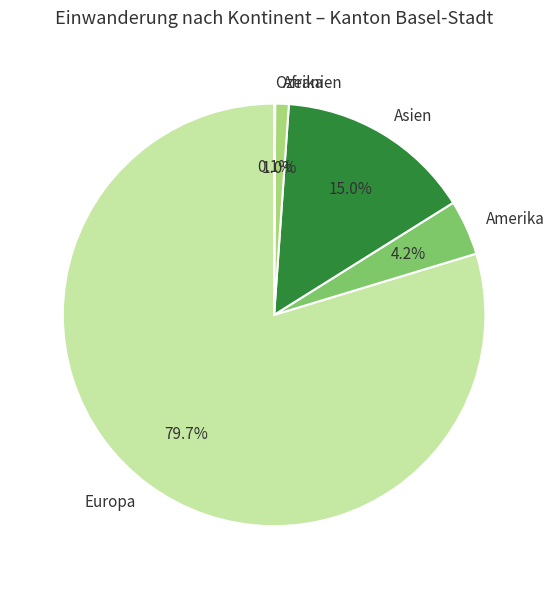

Is the sum of Asien and Amerika greater than half?

No